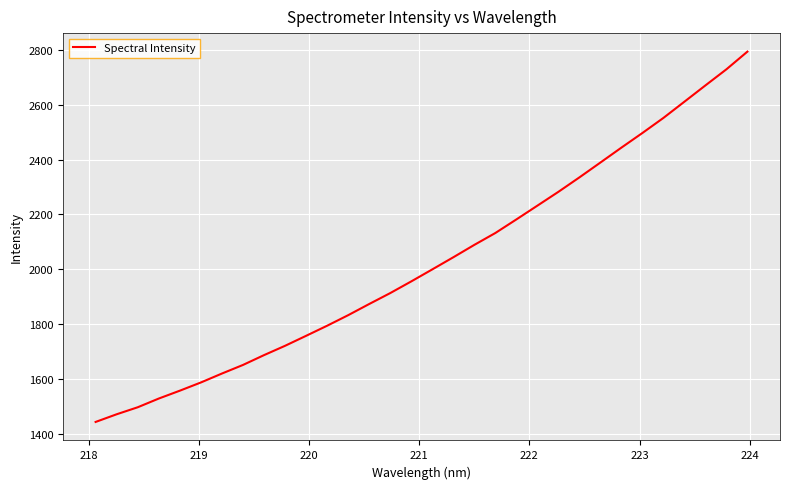

What is the difference between the maximum and minimum values?

1348.9